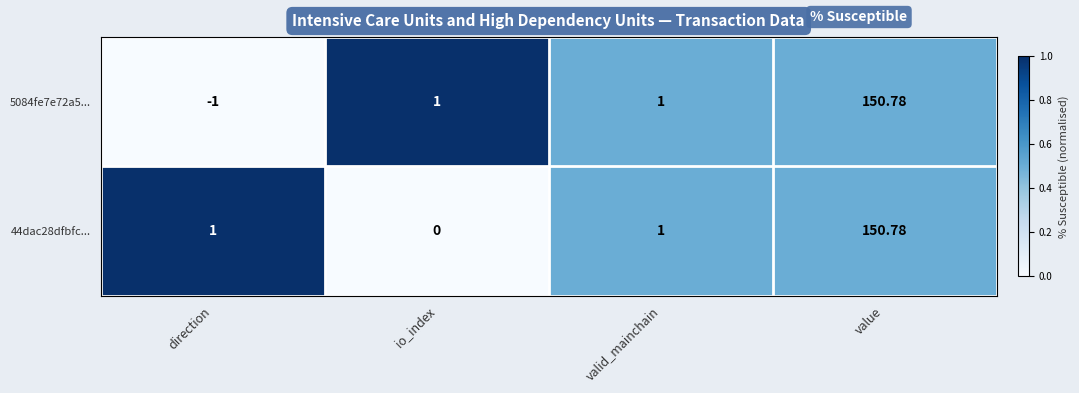

Which series has the largest range (max minus min)?

5084fe7e72a5...